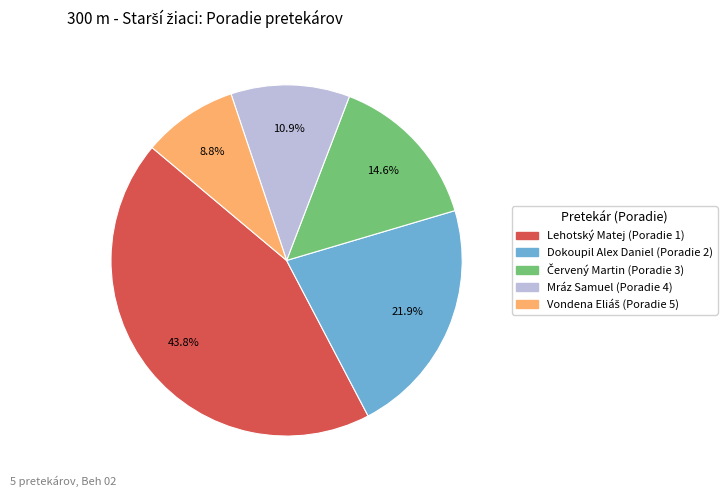

Is there a majority slice in this chart?

No